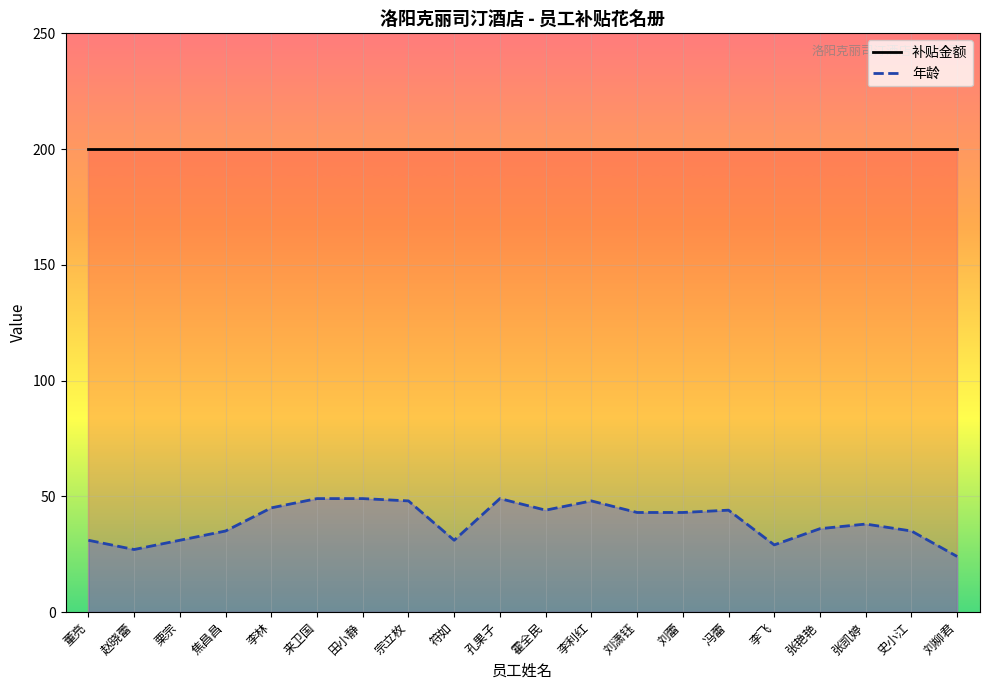

Is it true that 补贴金额 equals 102 at 李飞?

False